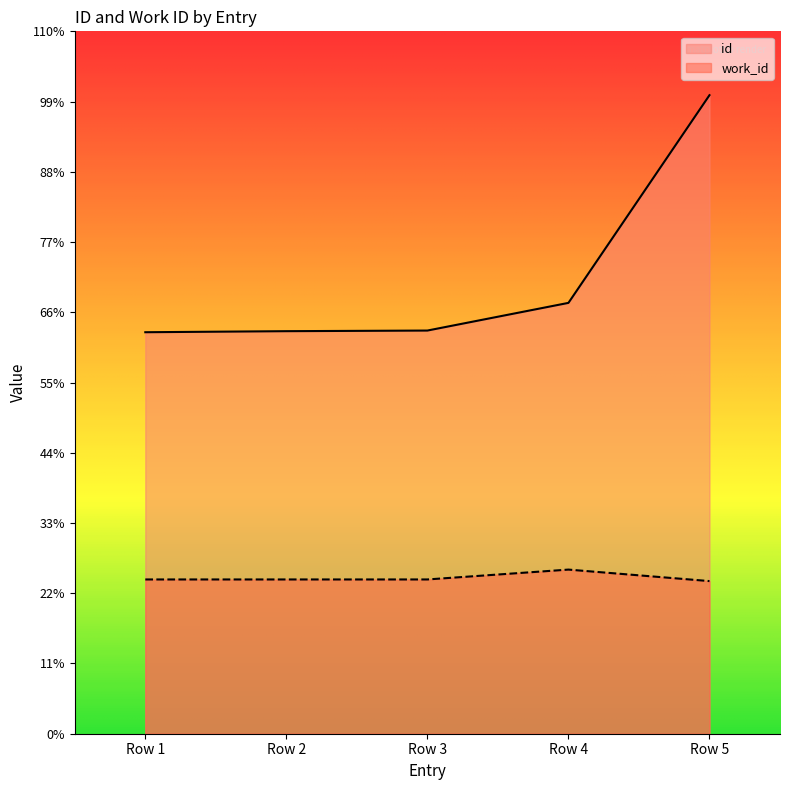

What is the difference between the highest and lowest values at ?

7353